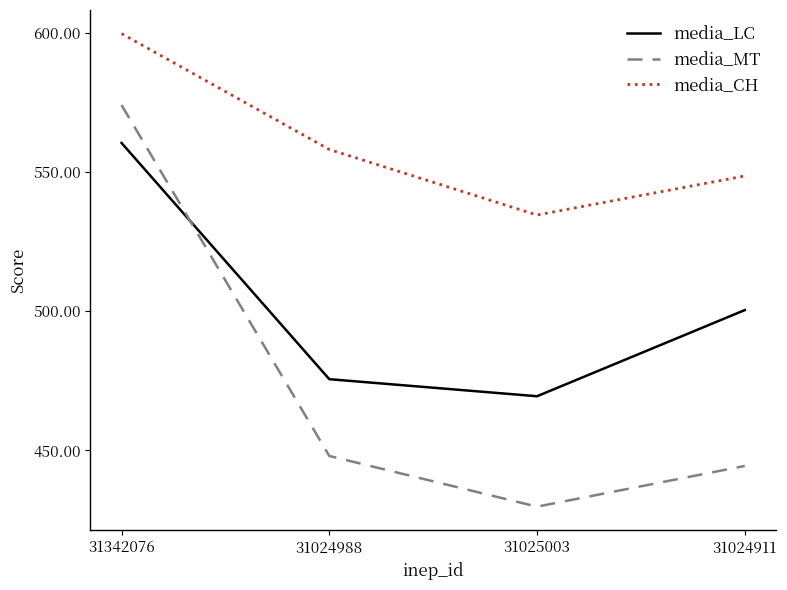

Where is the first local minimum for media_MT?

31025003